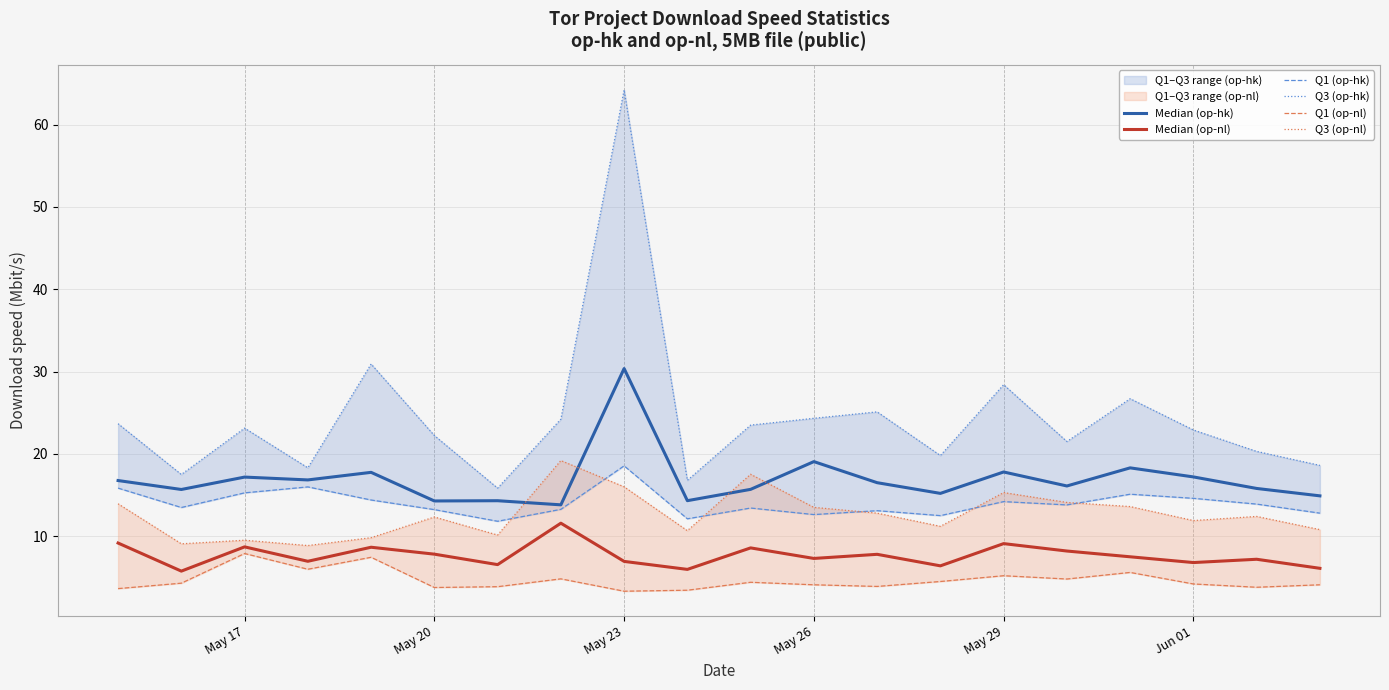

What position from the left is May 17?

3